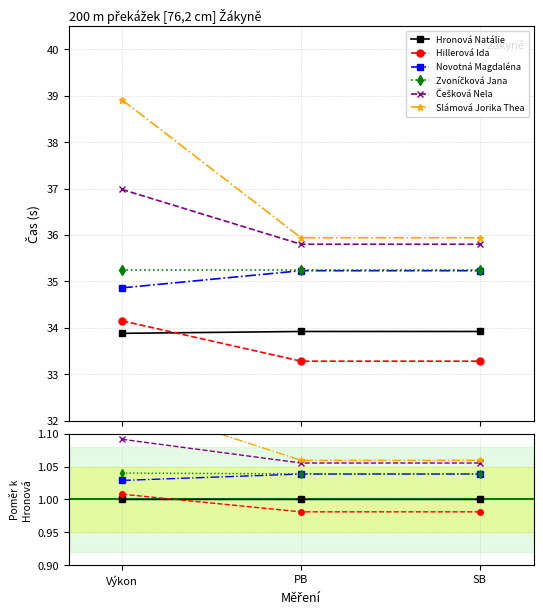

What are all the series names shown in the legend?

Hronová Natálie, Hillerová Ida, Novotná Magdaléna, Zvoníčková Jana, Češková Nela, Slámová Jorika Thea